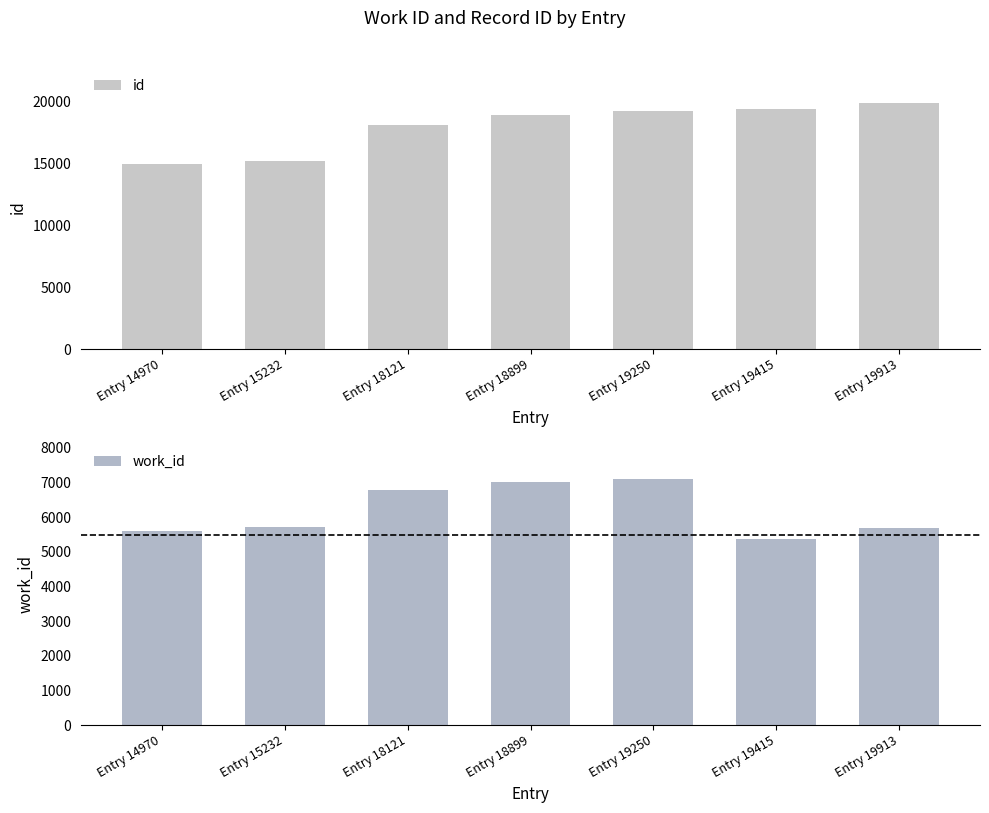

What is the difference between the highest and lowest values at Entry 14970?

9369